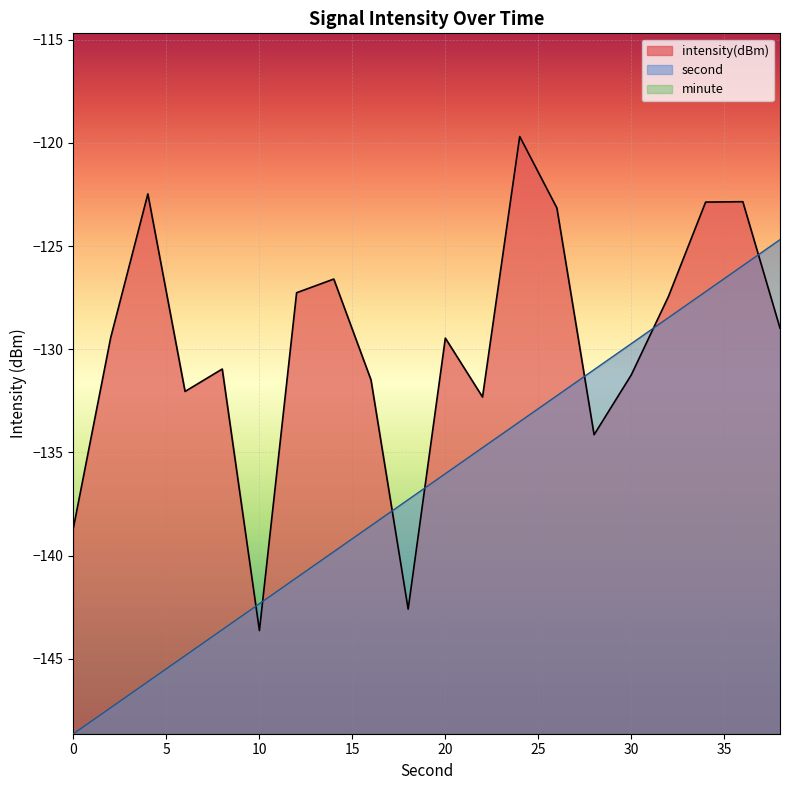

Between which two adjacent categories do second and intensity(dBm) first intersect?

8 and 10